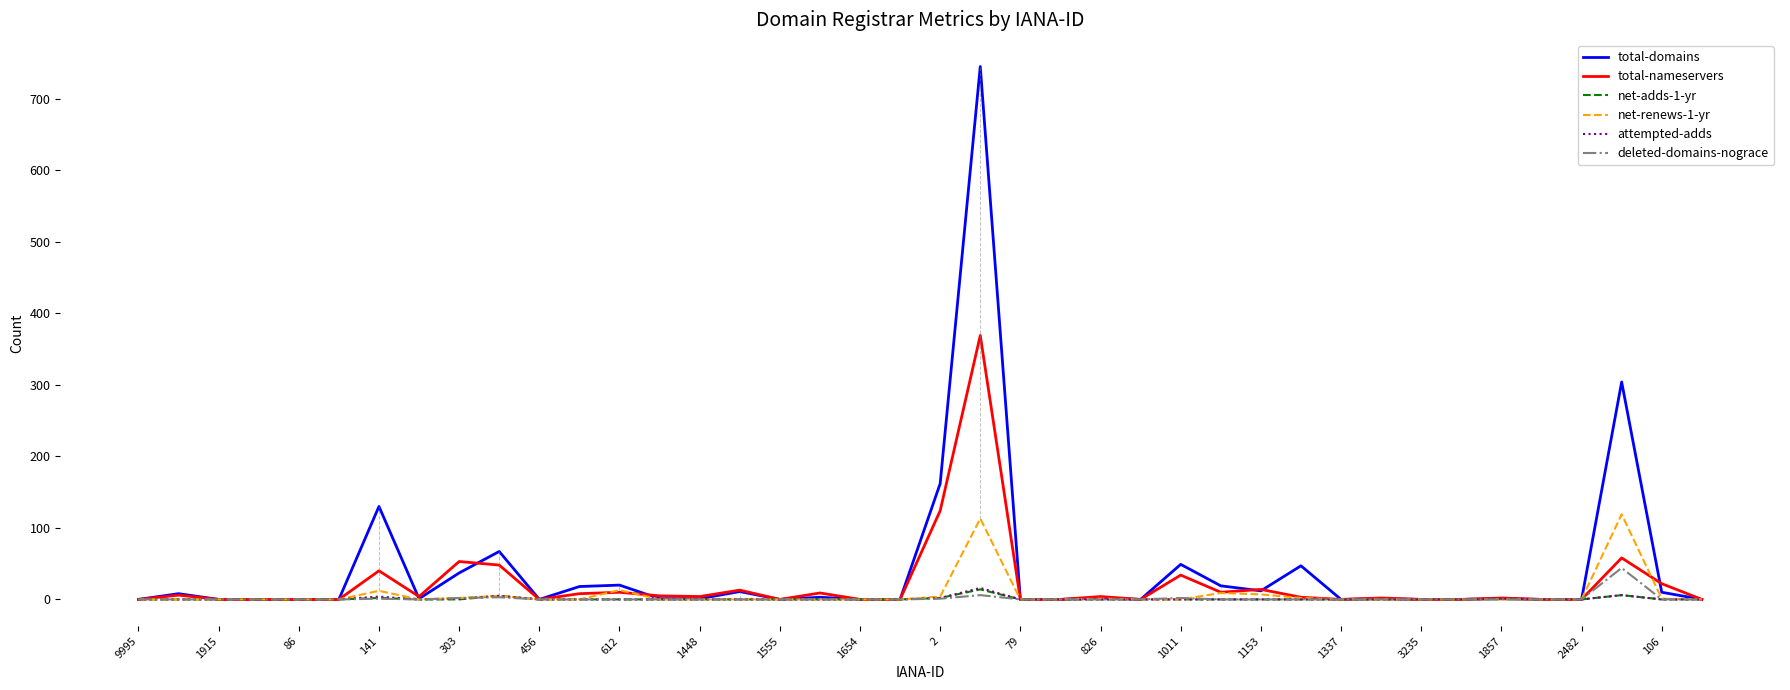

What is the sum of all total-nameservers values?

842